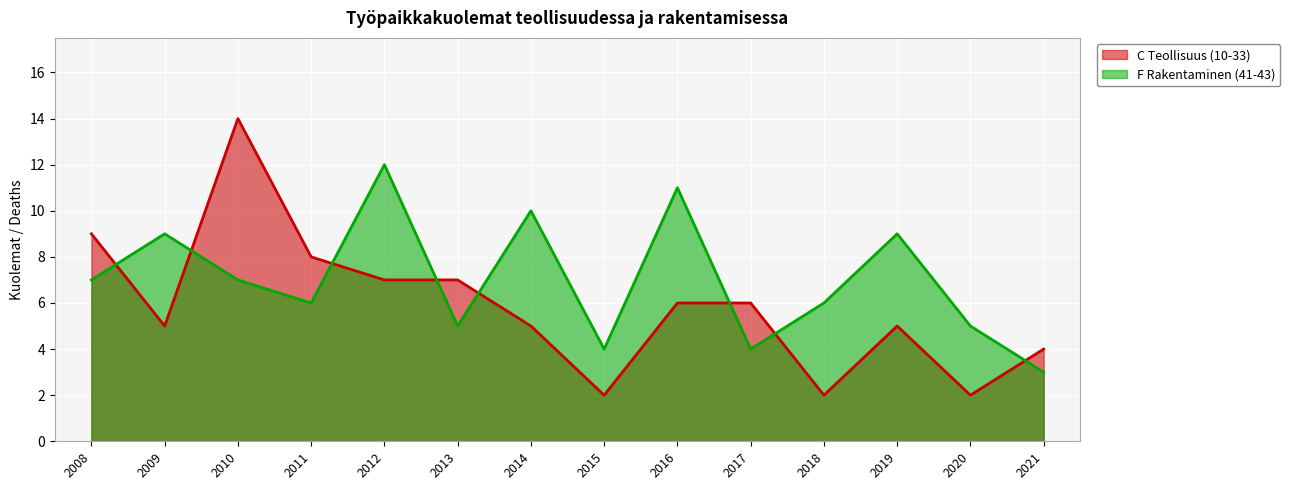

Does the chart display data point markers on the line(s)?

No